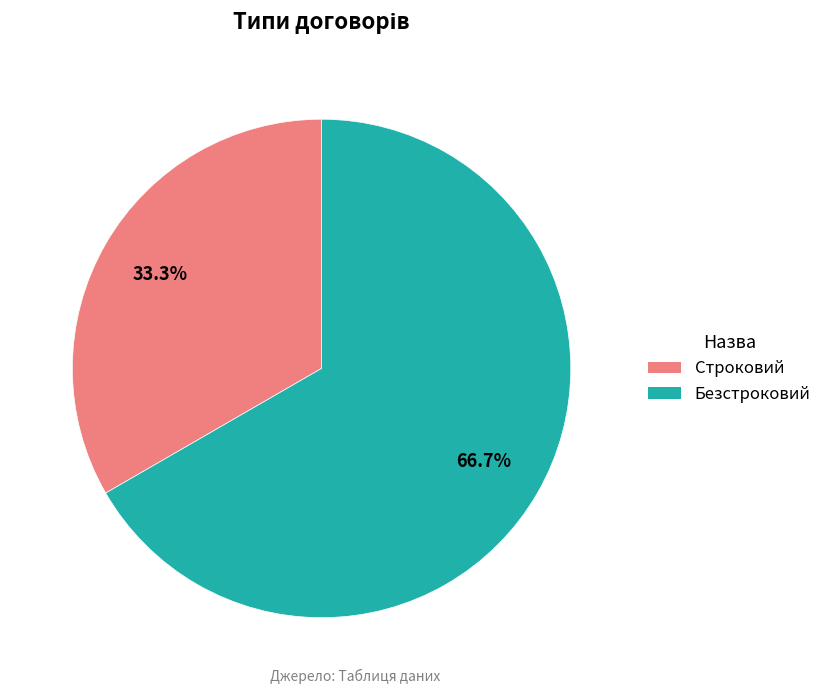

Is it true that Безстроковий is 67% of the pie?

True